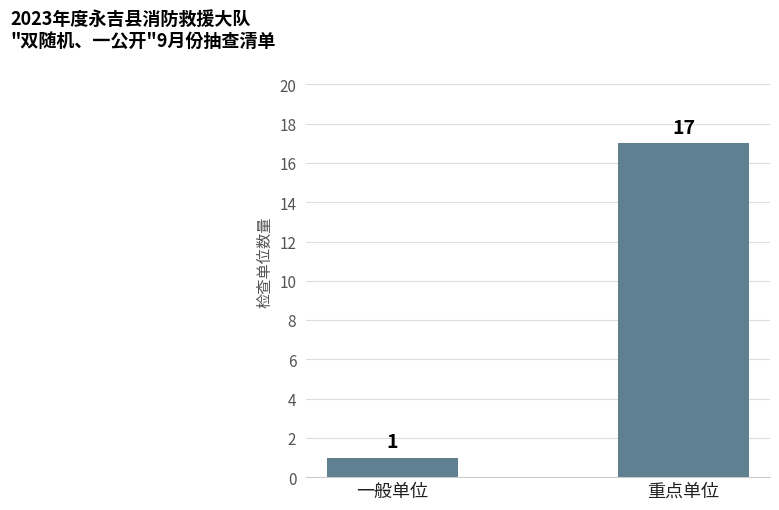

Is it true that the value at 重点单位 is 9?

False